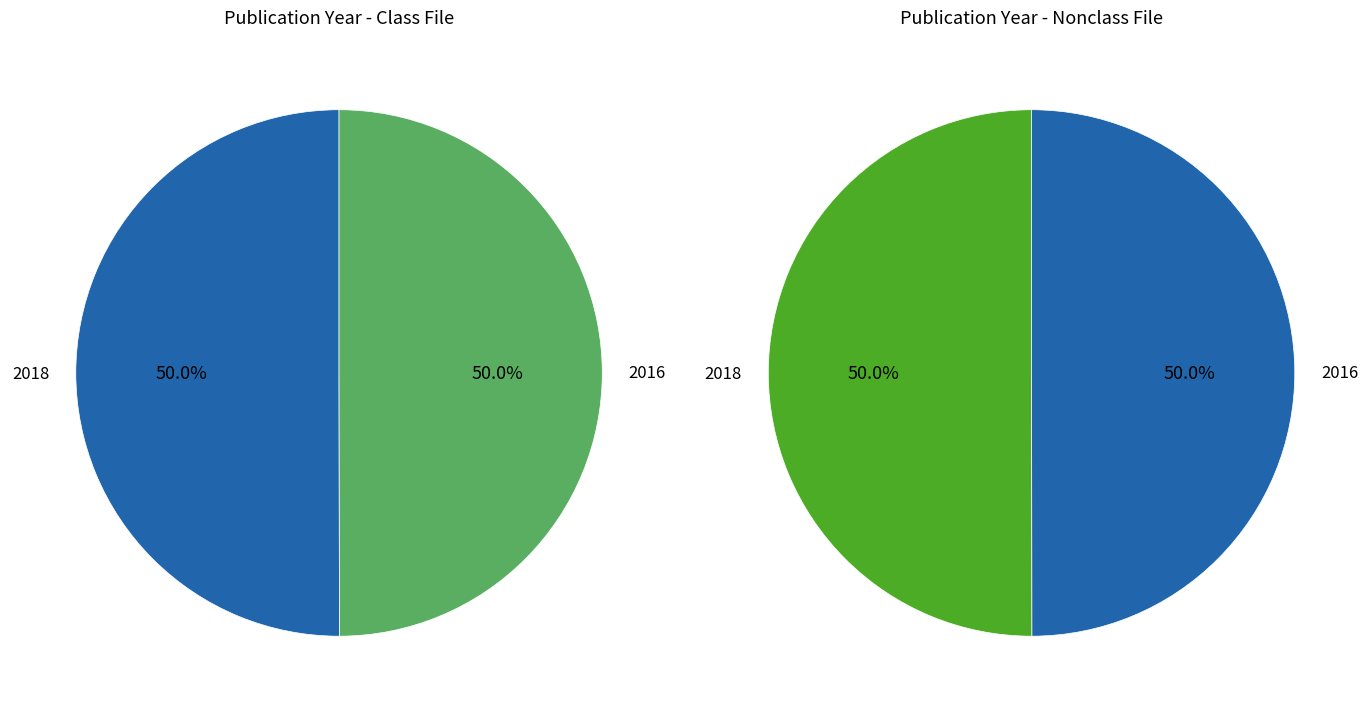

Does 2016 account for over 50% of the chart?

No